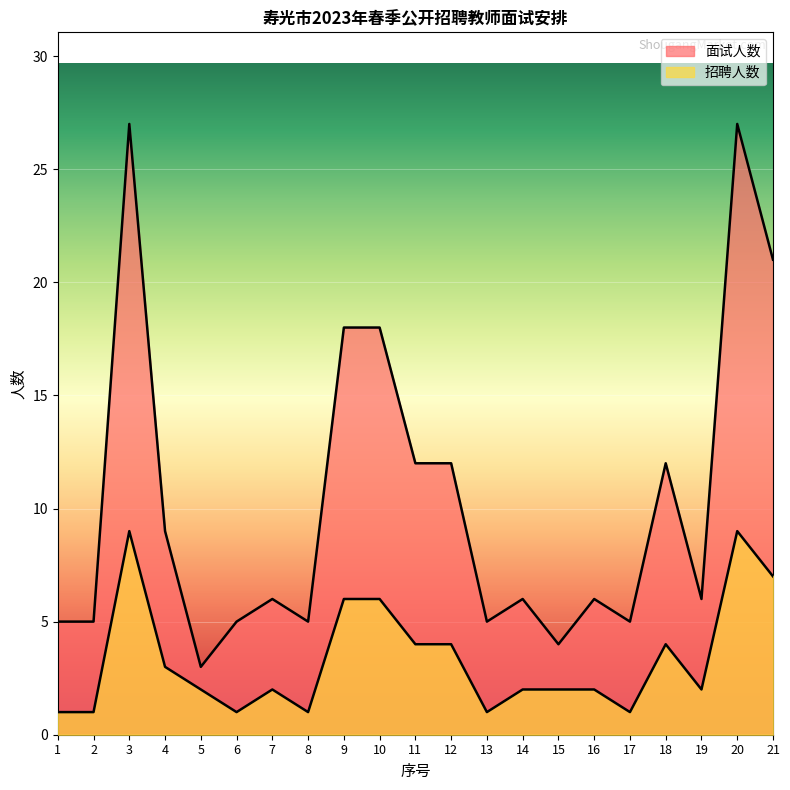

How many values in the 面试人数 series are below 6?

8